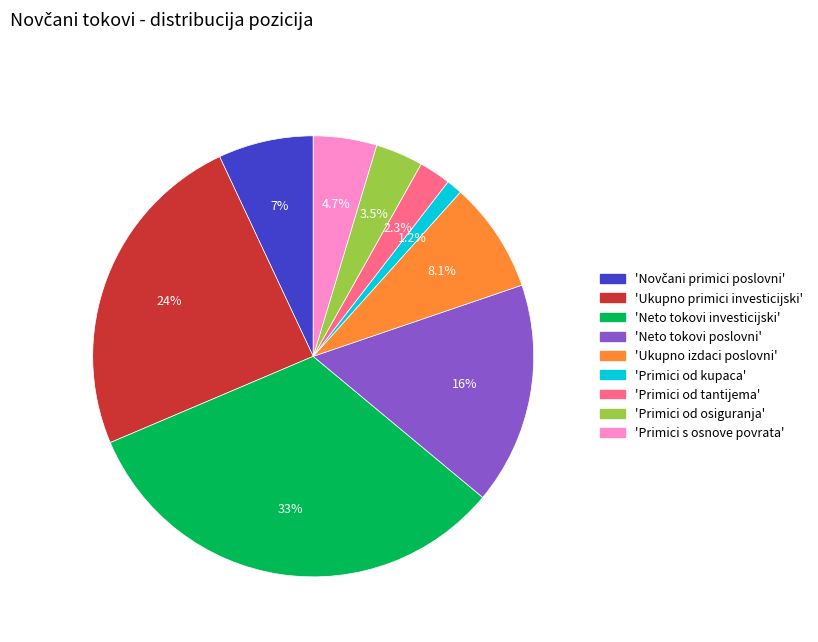

Between 'Primici od osiguranja' and 'Primici od tantijema', which is larger?

'Primici od osiguranja'